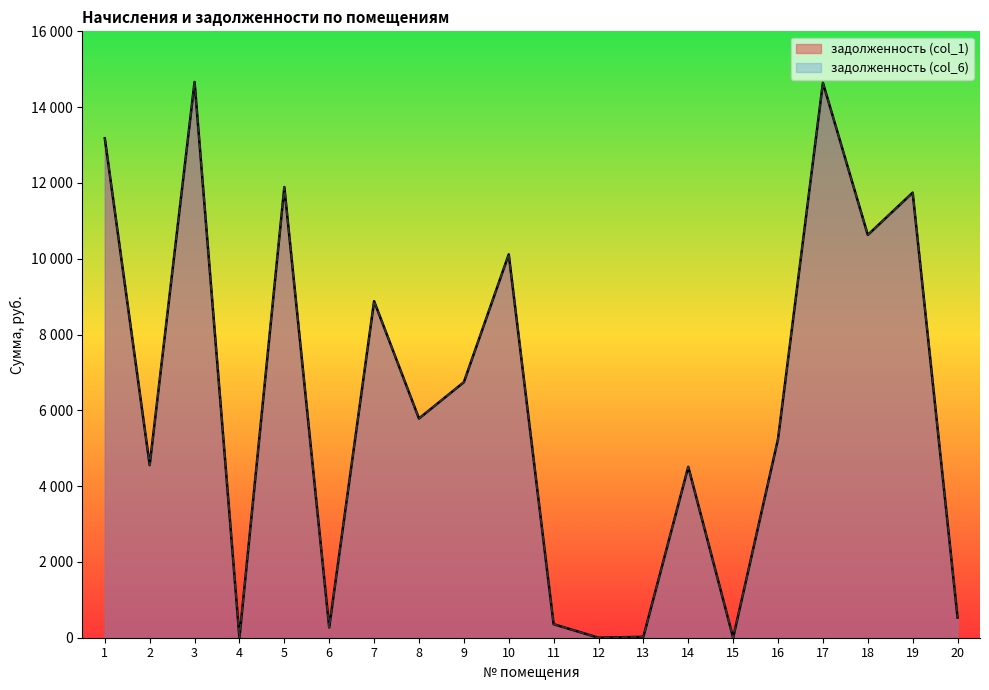

Which series has the largest range (max minus min)?

задолженность (col_1)